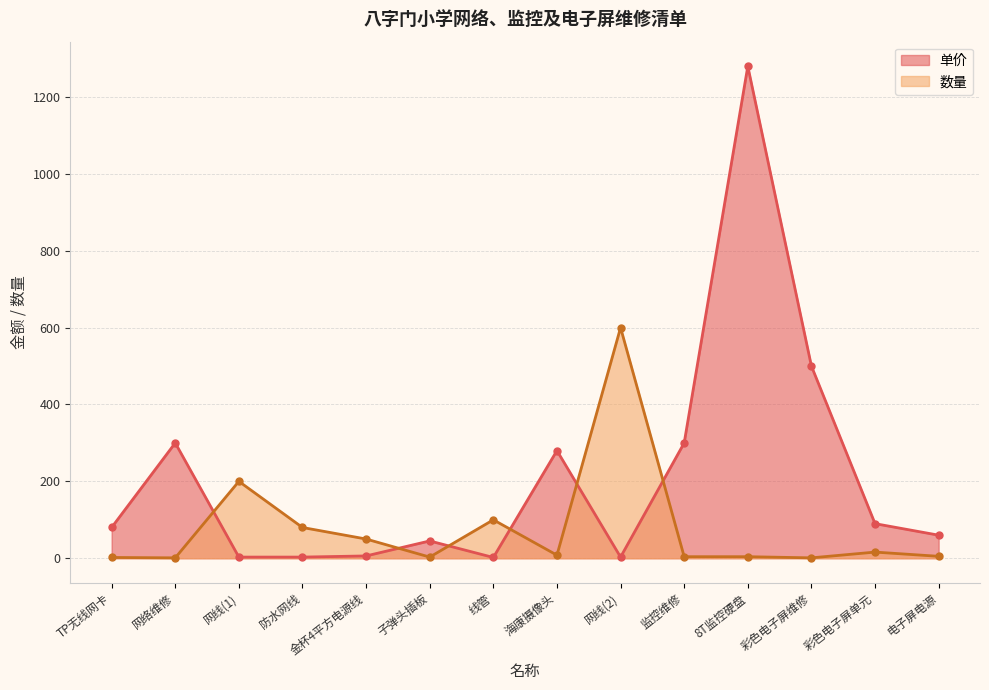

What is the minimum value for 数量?

1